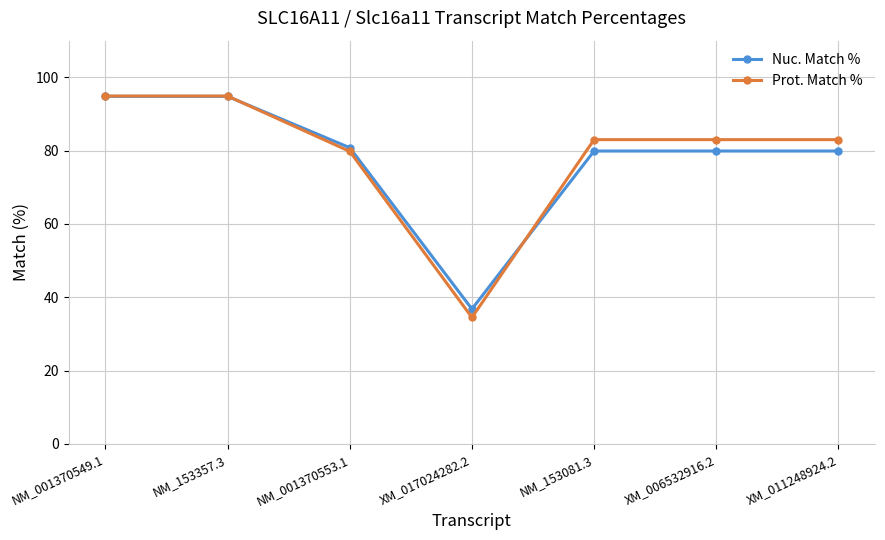

The Prot. Match % series shows 34.5 at XM_017024282.2. True or false?

True